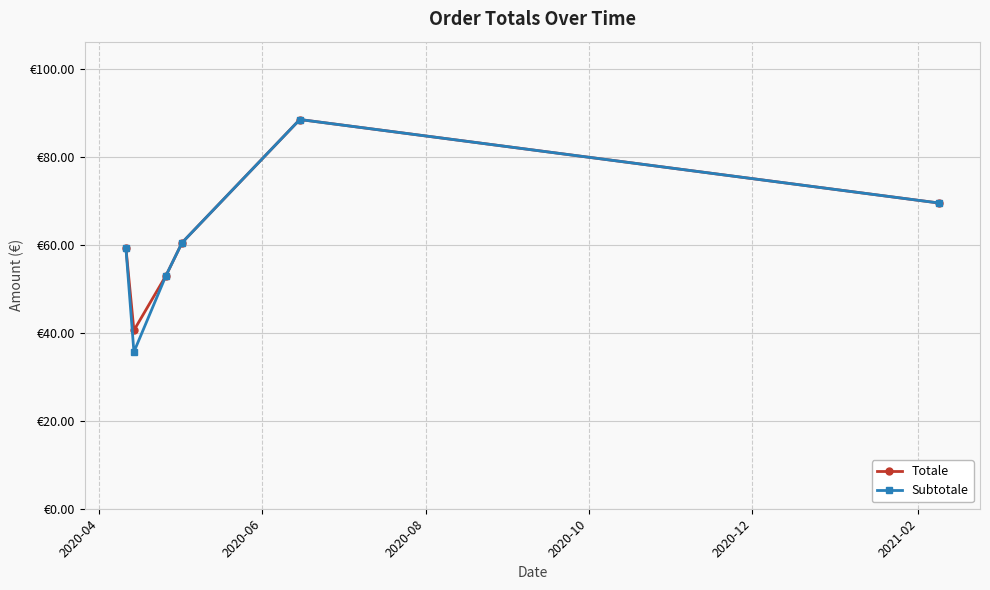

What are all the series names shown in the legend?

Totale, Subtotale